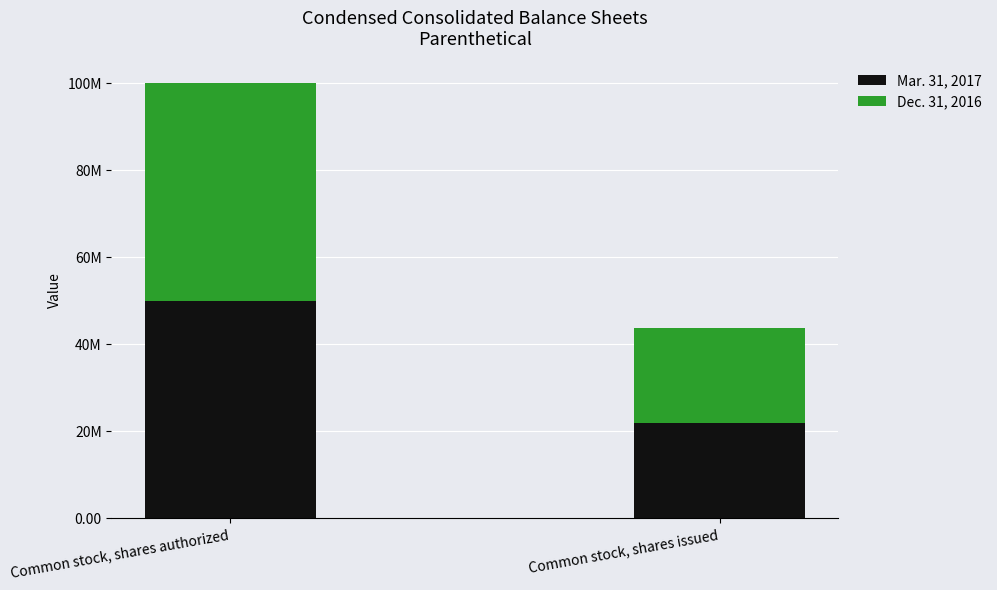

At which category is the sum across all series the highest?

Common stock, shares authorized